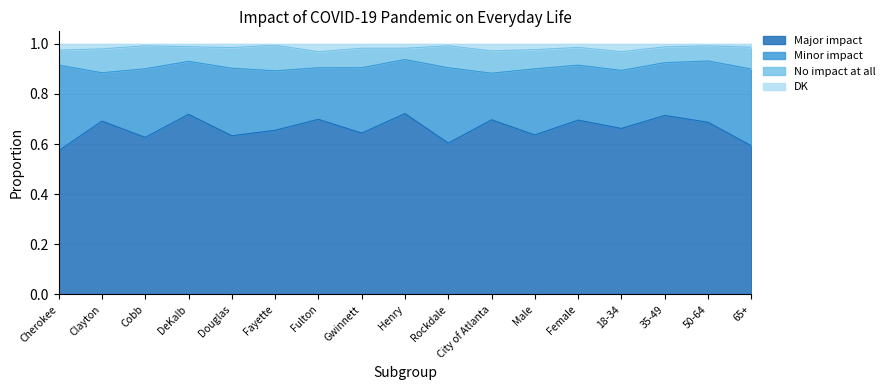

At which category is the sum across all series the highest?

DeKalb